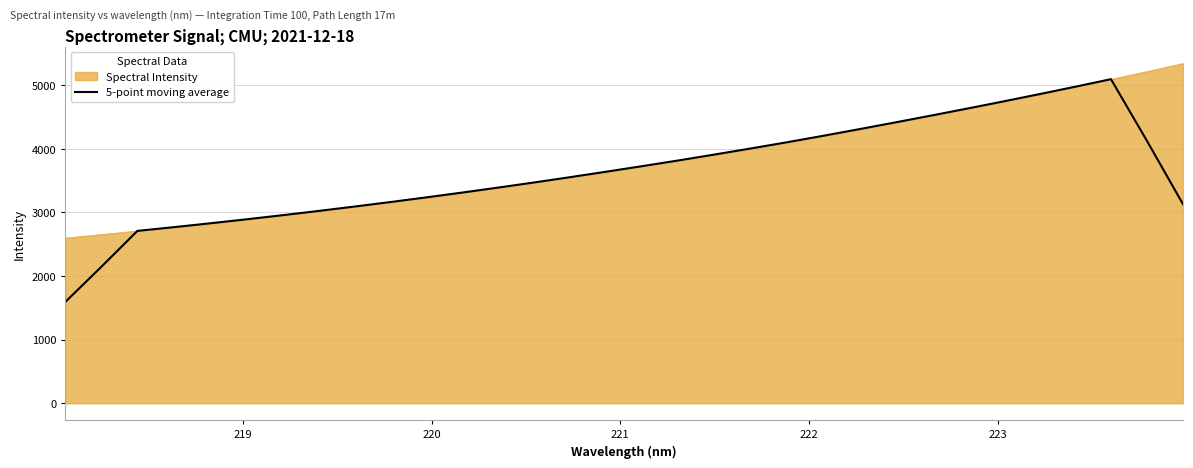

Which series has the widest spread of values?

5-point moving average